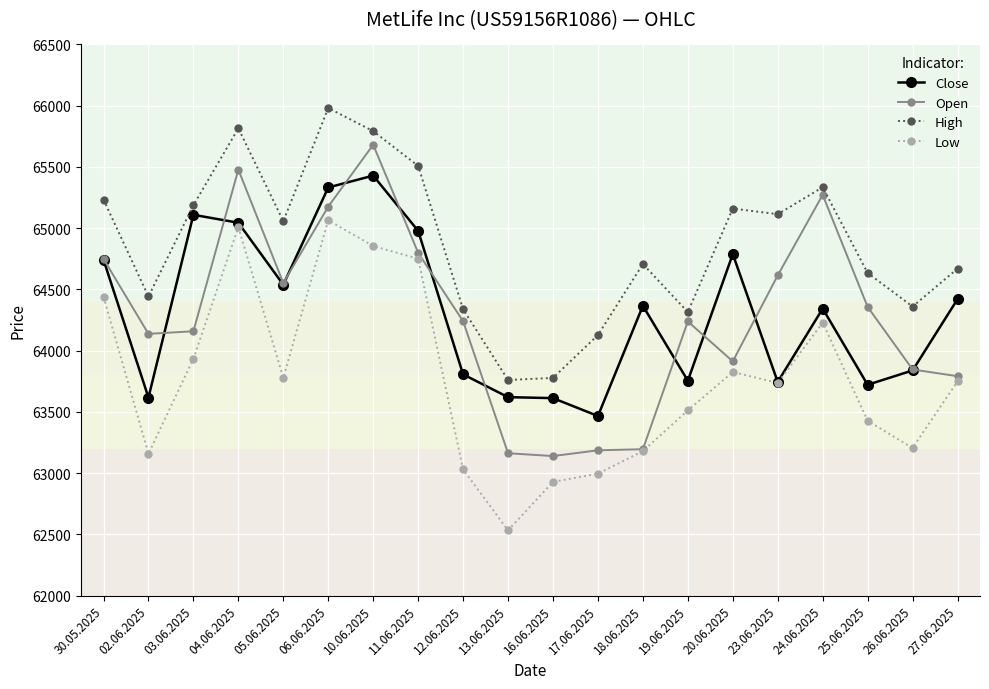

What is the value of the Low point at the 4th from the left?

65008